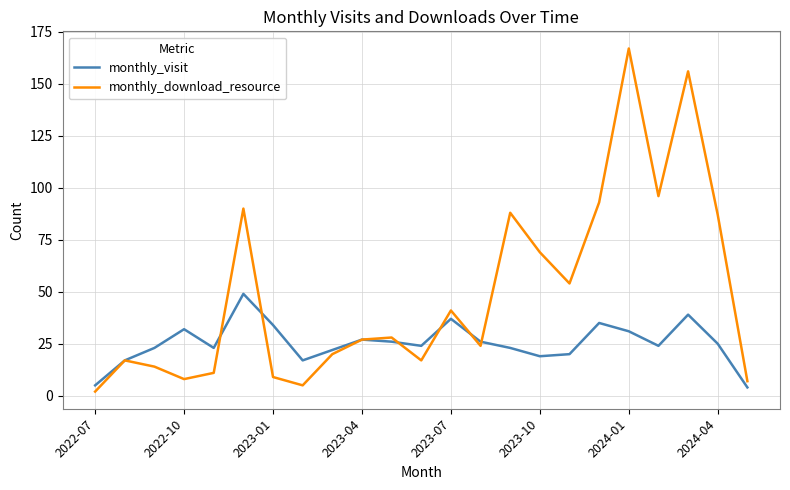

Which series has the largest range (max minus min)?

monthly_download_resource